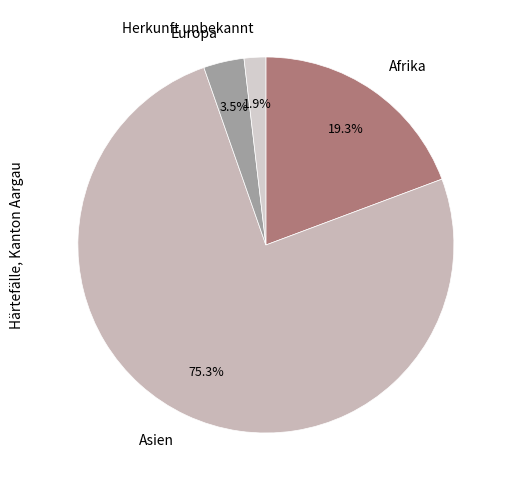

Does Europa represent more than half of the total?

No